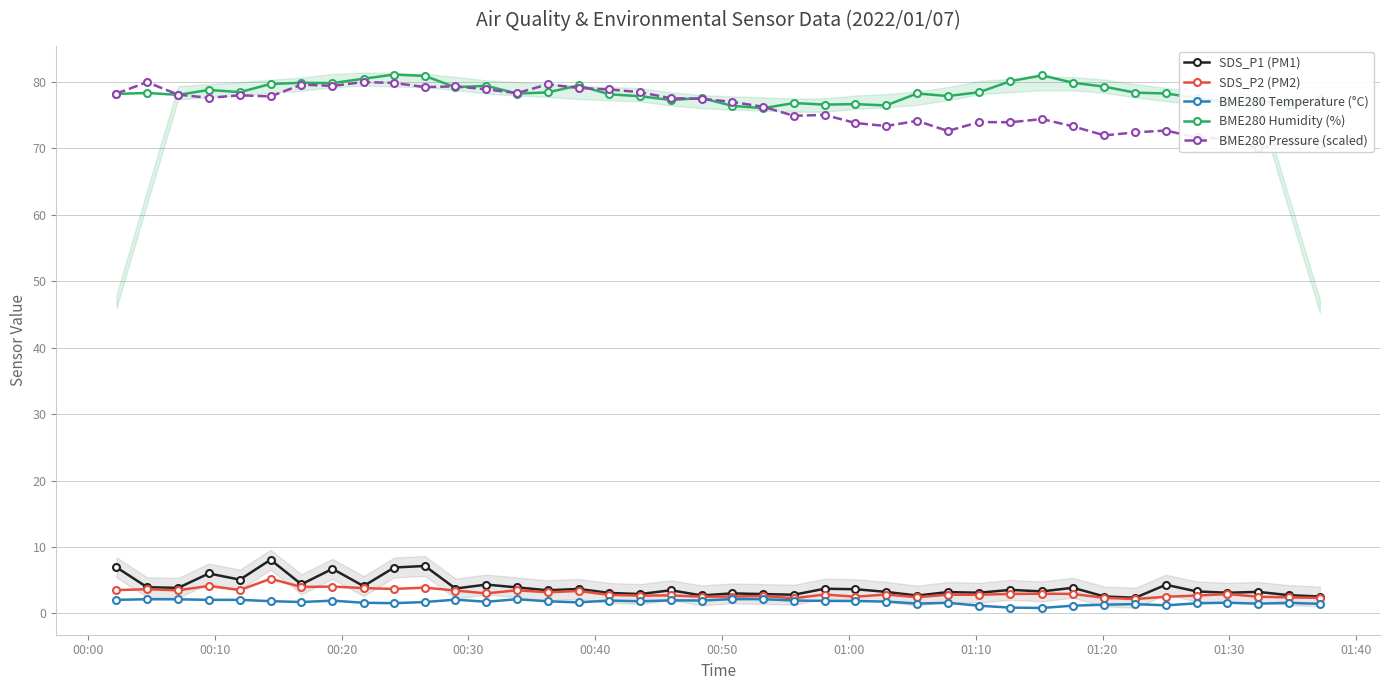

What is the value of the BME280 Humidity (%) point at the 36th from the left?

77.6